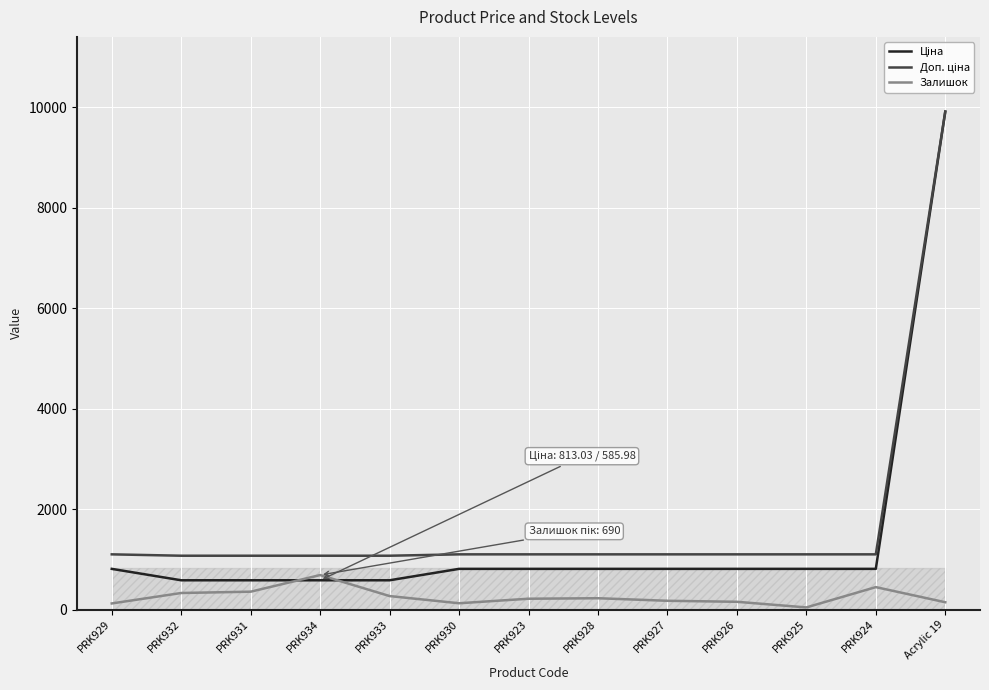

What is the spread (max minus min) of values at PRK932?

741.5